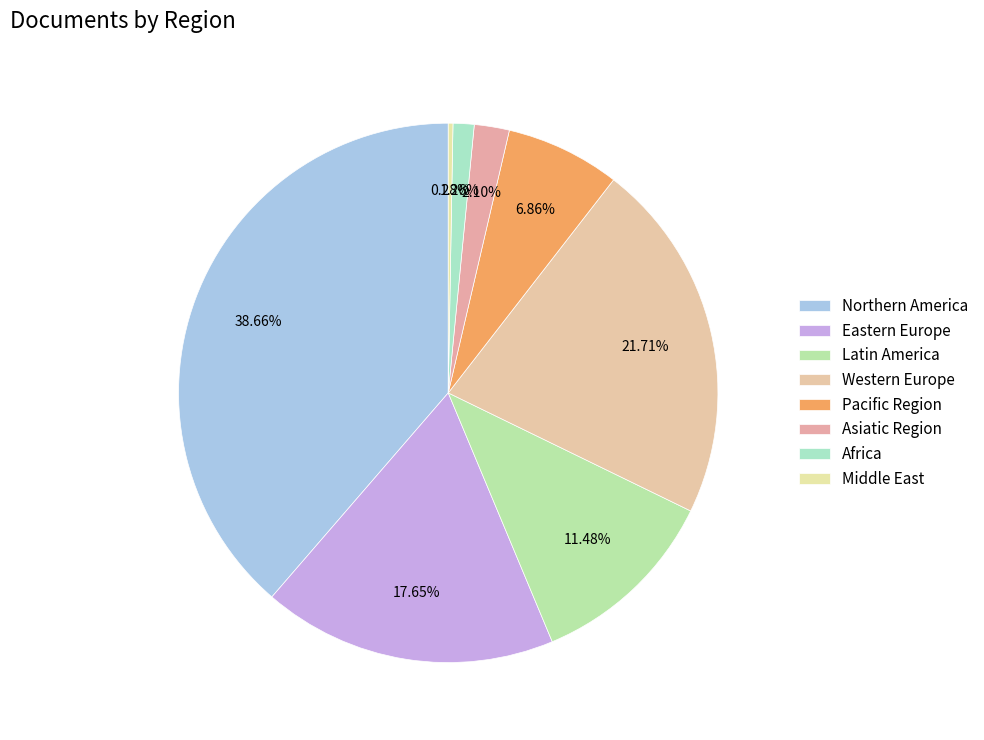

Combined, do Africa and Pacific Region account for over 50%?

No